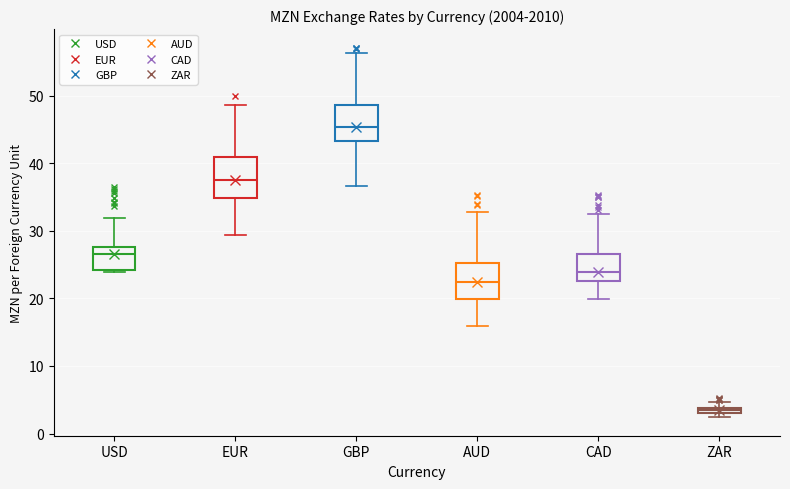

Which box's median line is the lowest?

ZAR